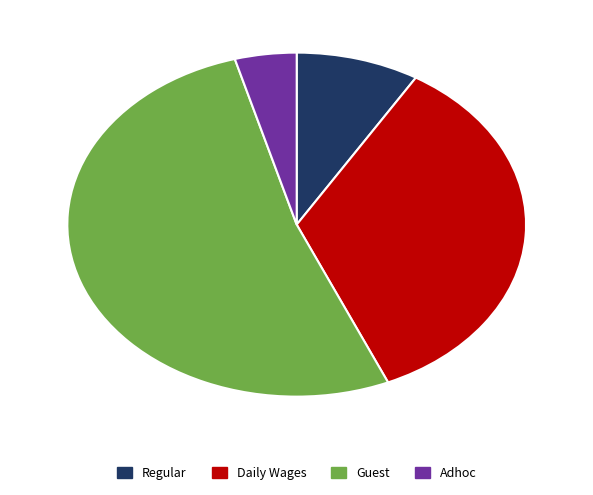

The Adhoc slice represents 4% of the pie. True or false?

True